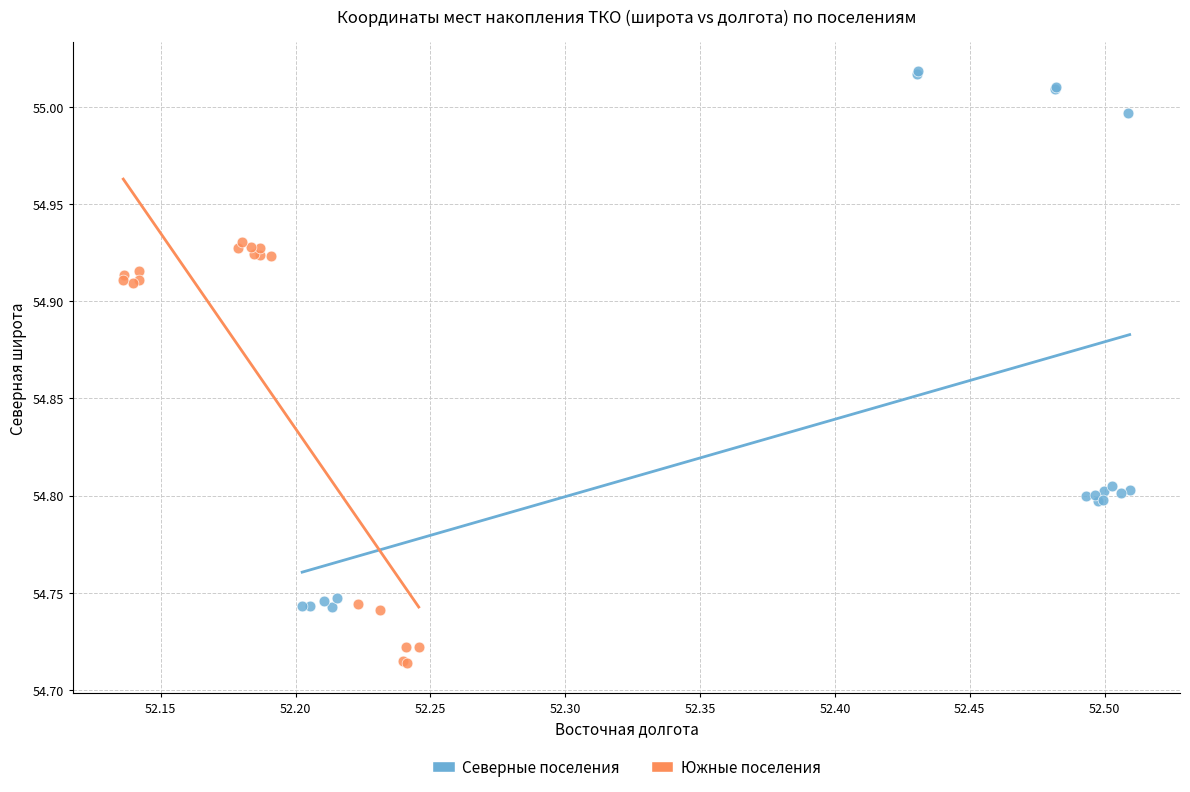

Which series contains the lowest Y value?

Южные поселения